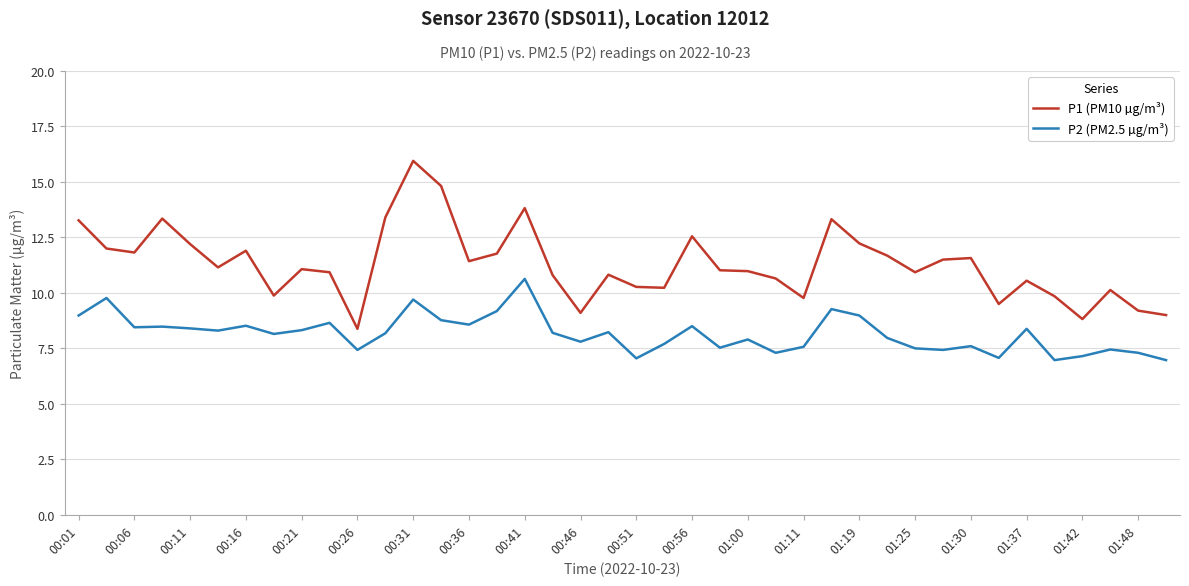

At how many categories does at least one series exceed 15?

1